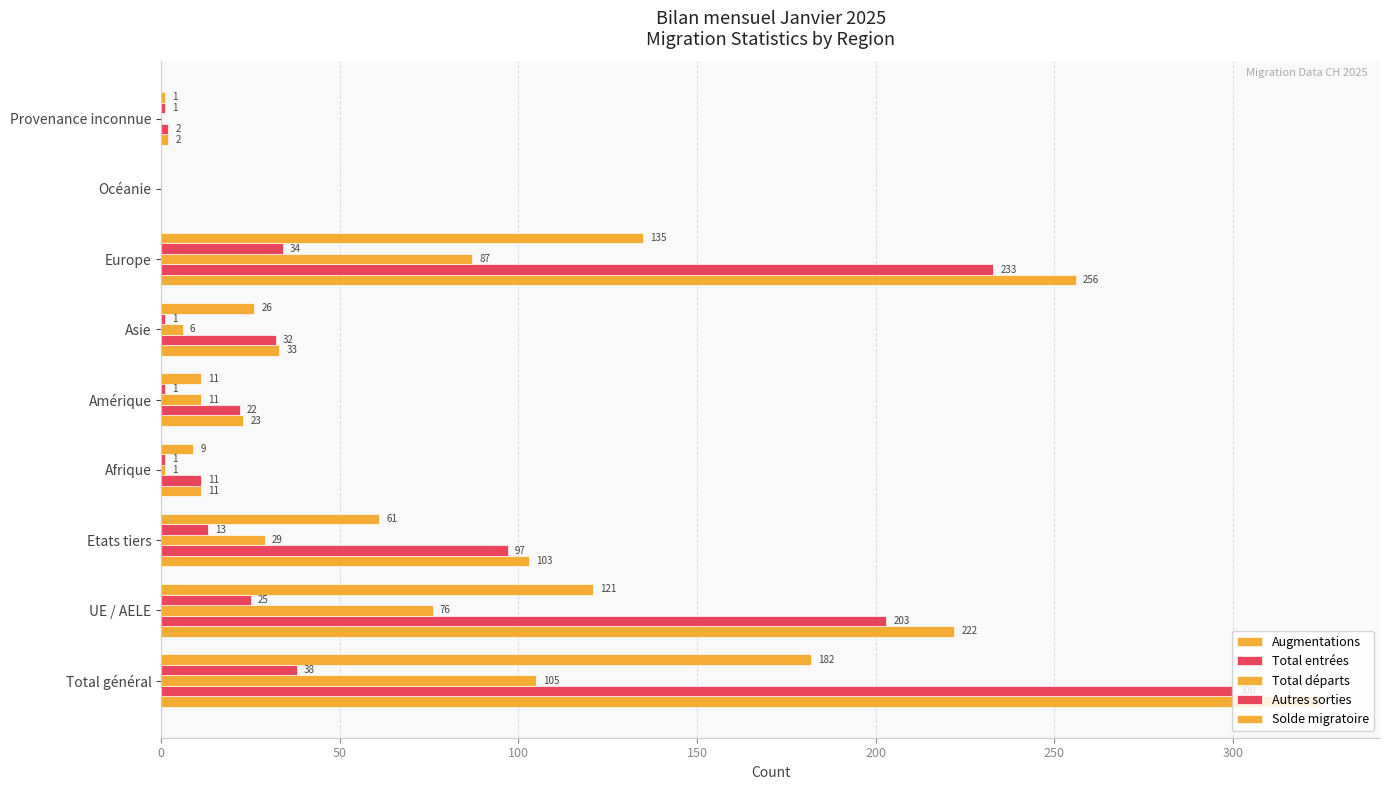

Reading right to left, extract all data points from this chart.

Augmentations: 2	0	256	33	23	11	103	222	325
Total entrées: 2	0	233	32	22	11	97	203	300
Total départs: 0	0	87	6	11	1	29	76	105
Autres sorties: 1	0	34	1	1	1	13	25	38
Solde migratoire: 1	0	135	26	11	9	61	121	182